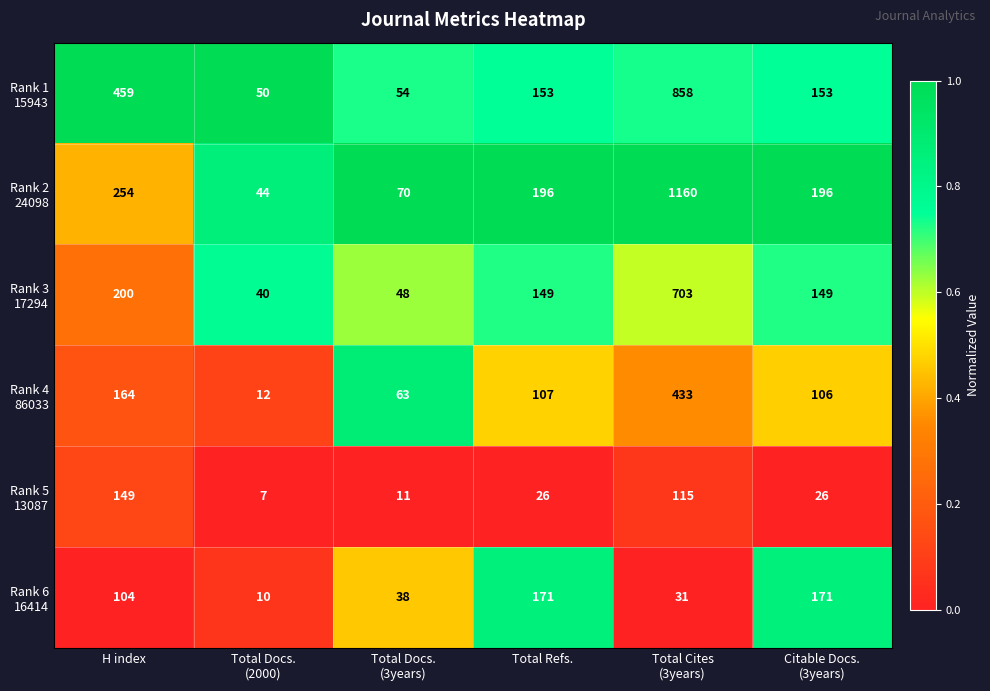

What is the minimum value shown in the chart?

7